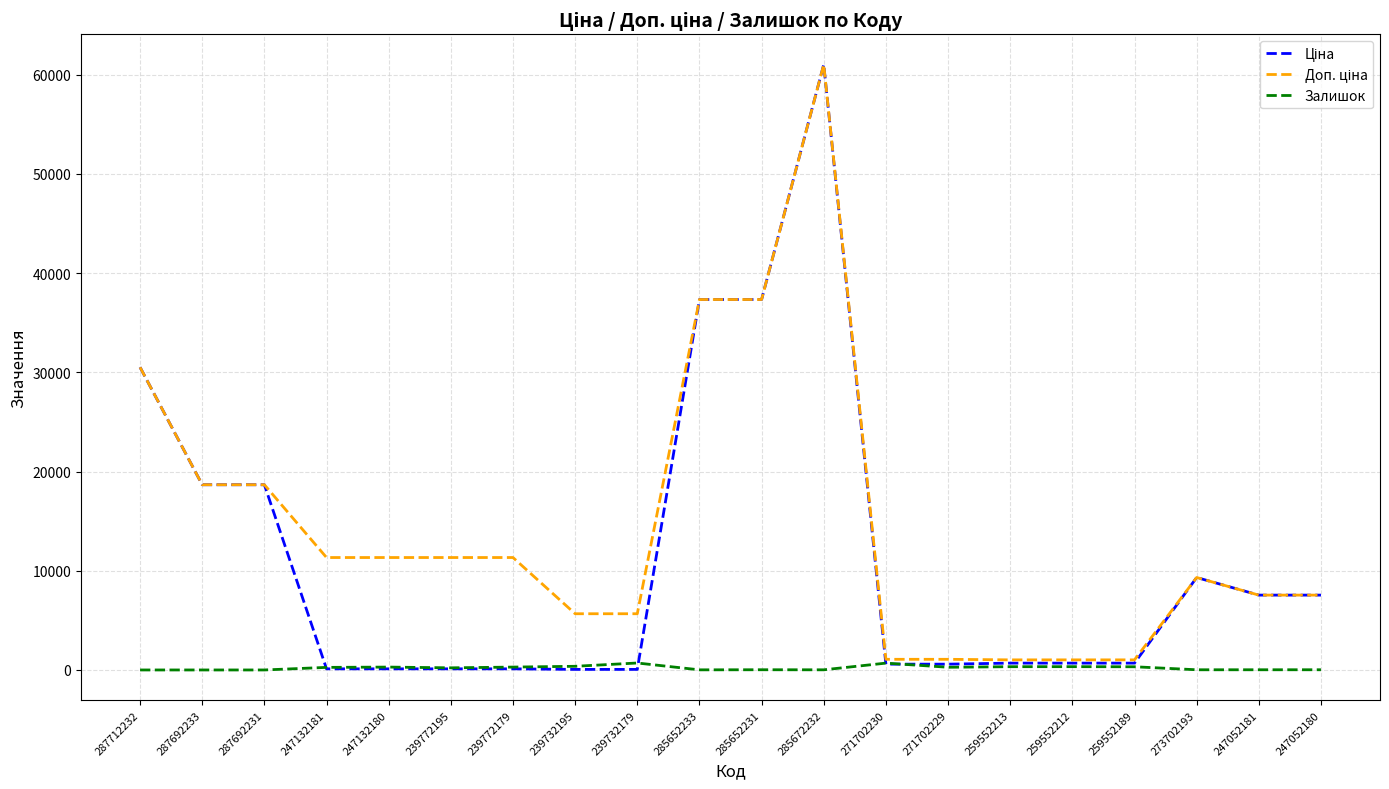

What is the greatest value displayed?

61024.7